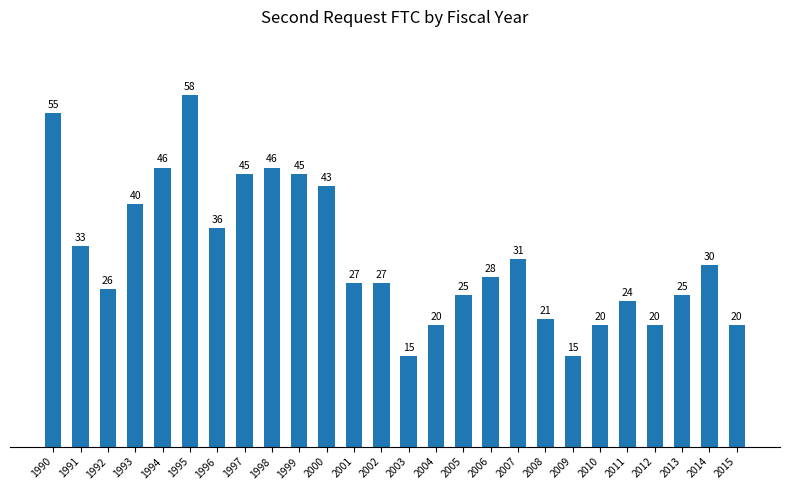

What is the difference between the values at 1997 and 1996?

9